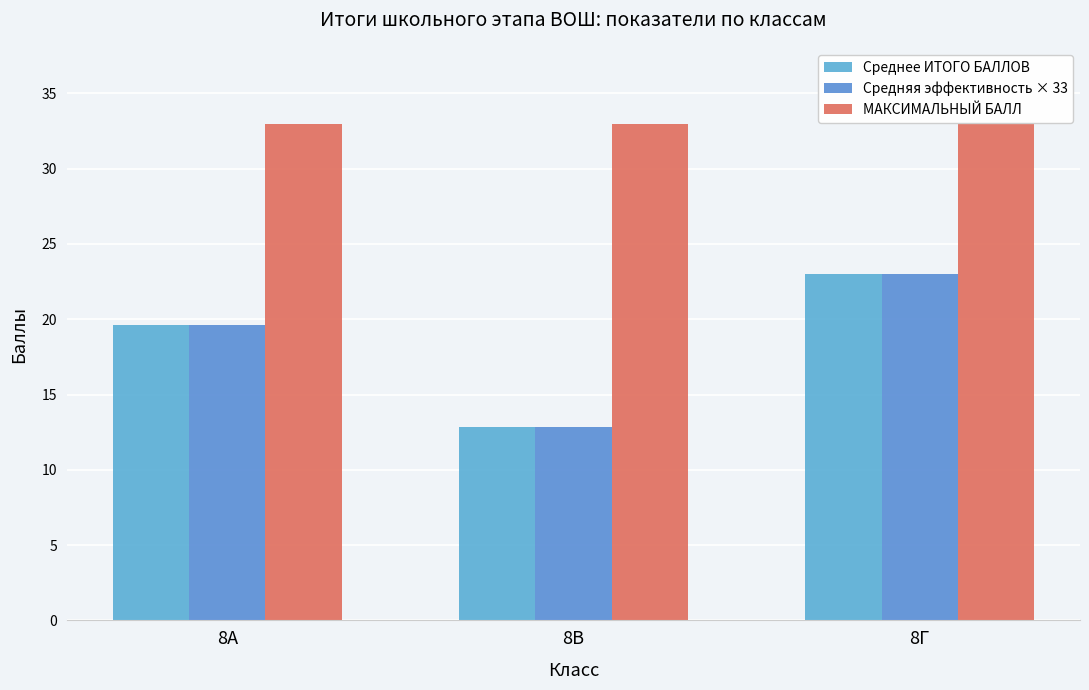

Rank the categories by МАКСИМАЛЬНЫЙ БАЛЛ value from highest to lowest.

8А, 8В, 8Г